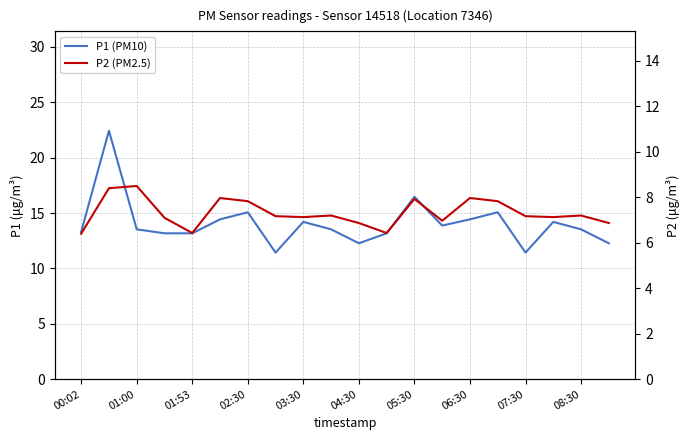

List the series in order of their overall mean, highest first.

P1 (PM10), P2 (PM2.5)